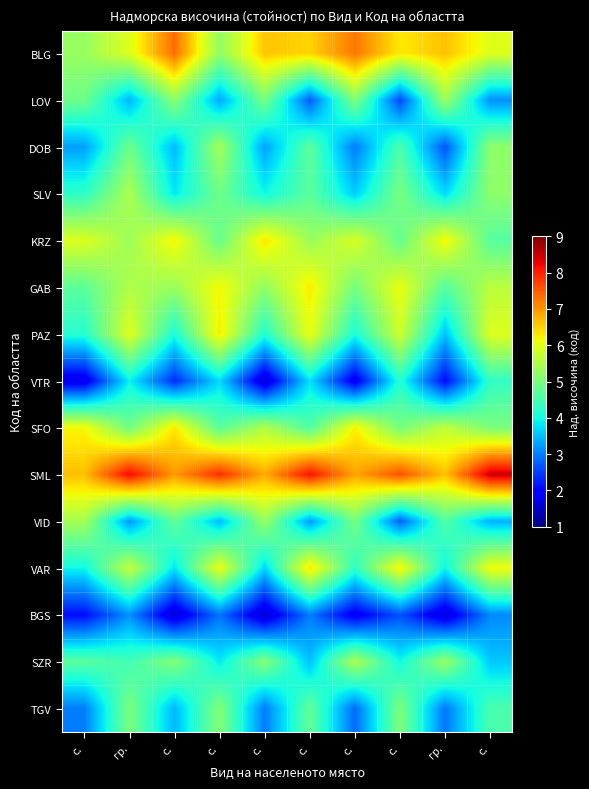

Reading right to left, transcribe all the data shown in this chart.

BLG: с.=6.0	гр.=6.6	с.=6.3	с.=7.3	с.=6.5	с.=6.6	с.=5.2	с.=7.4	гр.=5.9	с.=5.3
LOV: с.=3.1	гр.=5.3	с.=2.6	с.=5.1	с.=2.7	с.=4.9	с.=3.3	с.=5.1	гр.=3.4	с.=4.9
DOB: с.=5.2	гр.=2.7	с.=4.5	с.=3.0	с.=4.7	с.=3.3	с.=5.4	с.=3.5	гр.=4.9	с.=3.3
SLV: с.=5.2	гр.=3.7	с.=5.0	с.=3.6	с.=4.7	с.=4.0	с.=4.9	с.=3.8	гр.=5.5	с.=4.2
KRZ: с.=4.6	гр.=6.2	с.=4.8	с.=5.9	с.=5.3	с.=6.3	с.=4.8	с.=6.2	гр.=5.3	с.=5.9
GAB: с.=5.6	гр.=4.6	с.=6.1	с.=5.0	с.=6.3	с.=5.2	с.=6.2	с.=5.3	гр.=5.5	с.=4.7
PAZ: с.=5.9	гр.=3.5	с.=5.8	с.=4.1	с.=6.1	с.=4.1	с.=6.3	с.=4.1	гр.=6.0	с.=4.2
VTR: с.=4.3	гр.=2.1	с.=4.2	с.=1.8	с.=3.8	с.=1.6	с.=3.7	с.=2.4	гр.=3.9	с.=1.7
SFO: с.=5.0	гр.=5.7	с.=5.0	с.=6.2	с.=4.6	с.=5.5	с.=4.7	с.=6.3	гр.=4.9	с.=6.2
SML: с.=8.5	гр.=6.6	с.=7.6	с.=6.9	с.=8.1	с.=6.8	с.=7.9	с.=6.9	гр.=8.2	с.=6.7
VID: с.=3.4	гр.=4.6	с.=2.8	с.=4.9	с.=3.2	с.=5.3	с.=3.5	с.=4.8	гр.=3.2	с.=5.4
VAR: с.=6.1	гр.=3.9	с.=6.2	с.=4.3	с.=6.4	с.=3.7	с.=6.1	с.=3.8	гр.=5.7	с.=4.0
BGS: с.=3.1	гр.=1.6	с.=2.6	с.=1.8	с.=3.0	с.=1.5	с.=2.9	с.=1.6	гр.=3.1	с.=2.1
SZR: с.=3.6	гр.=5.3	с.=4.0	с.=5.5	с.=3.5	с.=5.1	с.=3.8	с.=5.1	гр.=4.4	с.=4.7
TGV: с.=4.5	гр.=2.9	с.=5.0	с.=2.8	с.=4.8	с.=3.0	с.=5.1	с.=3.4	гр.=5.0	с.=3.0